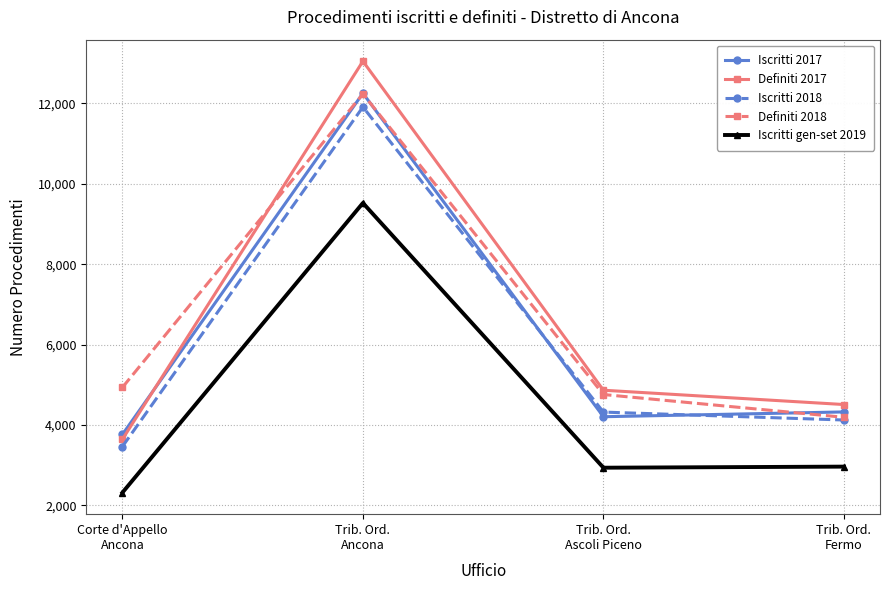

What are all the series names shown in the legend?

Iscritti 2017, Definiti 2017, Iscritti 2018, Definiti 2018, Iscritti gen-set 2019